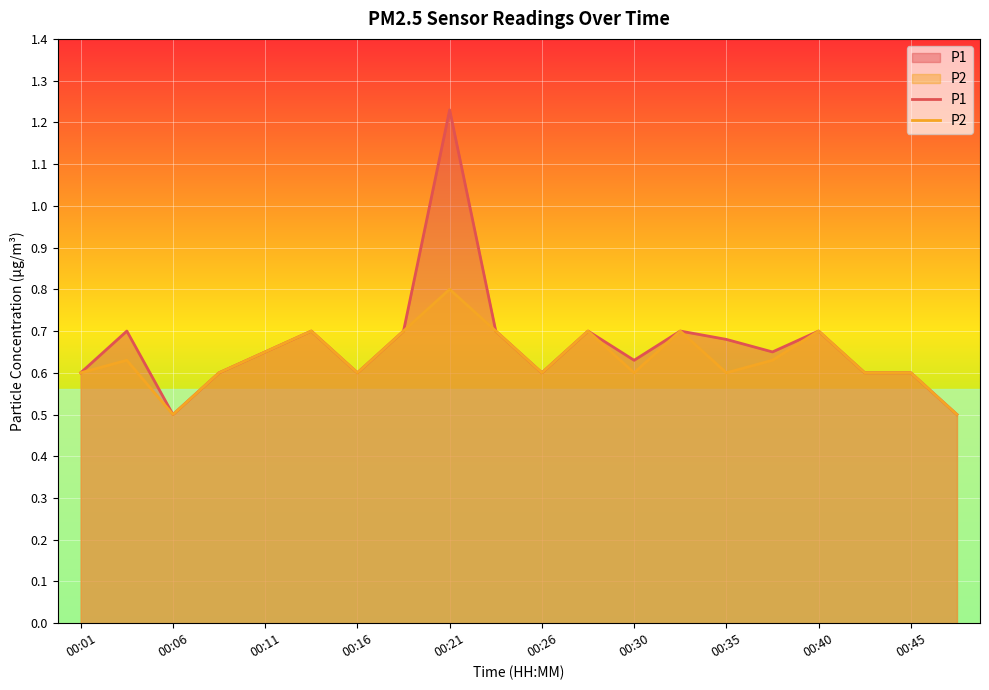

True or false: P1 has a value of 1.0 at 00:06.

False